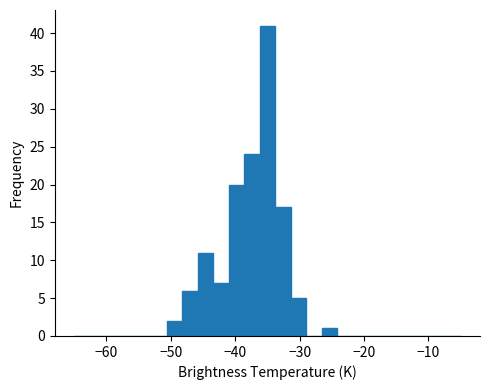

Around what value on the x-axis is the tallest bar? Give the approximate position of its centre, as read against the axis.

-35